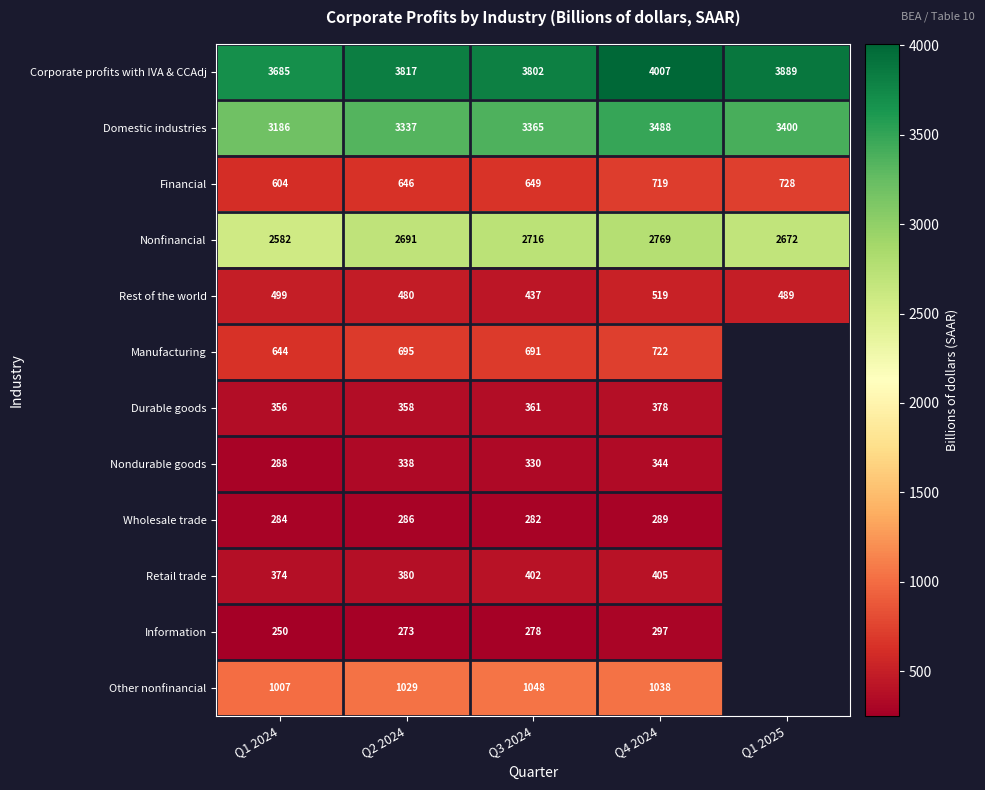

At which label does Rest of the world reach its peak?

Q4 2024